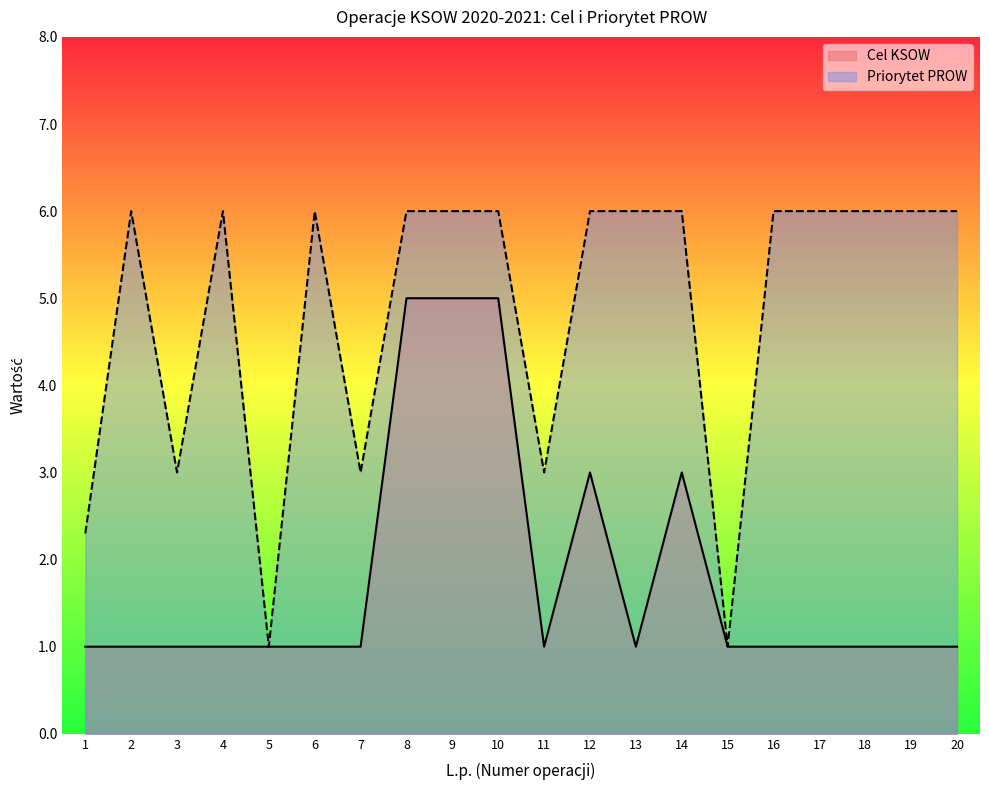

At which label does Cel KSOW reach its minimum?

1